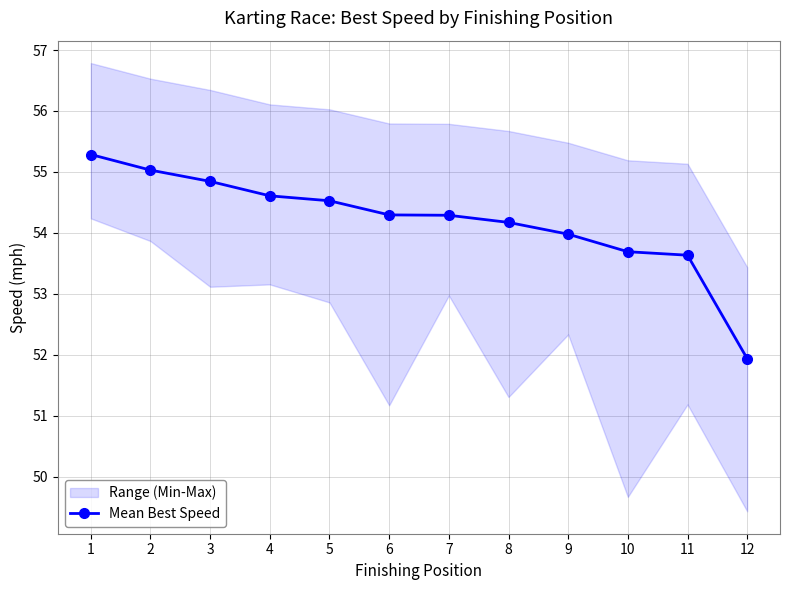

What value does the data have at 11?

53.6